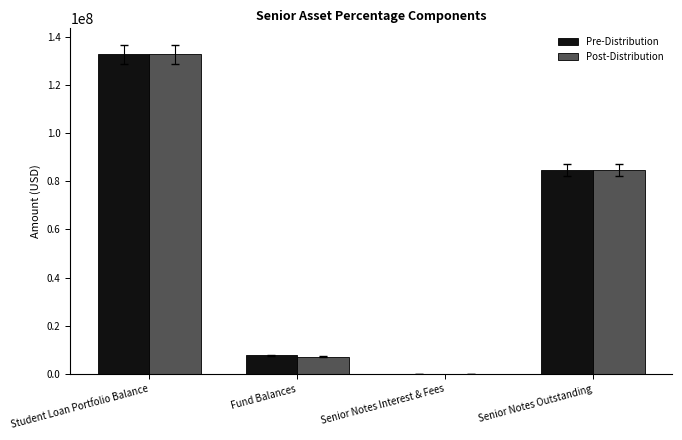

How many distinct data groups are displayed?

2